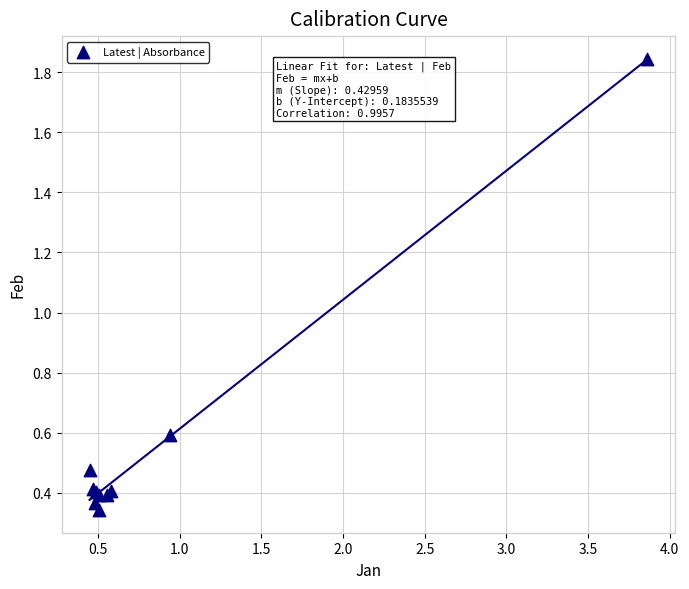

What Y value in the scatter plot is closest to 1?

0.6